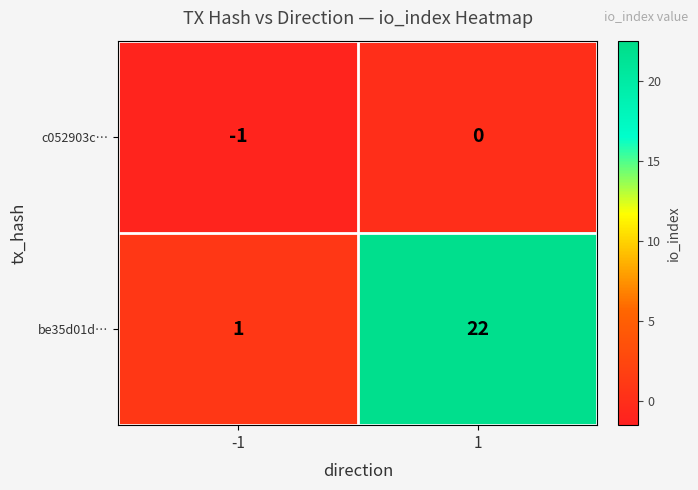

What is the sum of the be35d01d… values at 1 and -1?

23